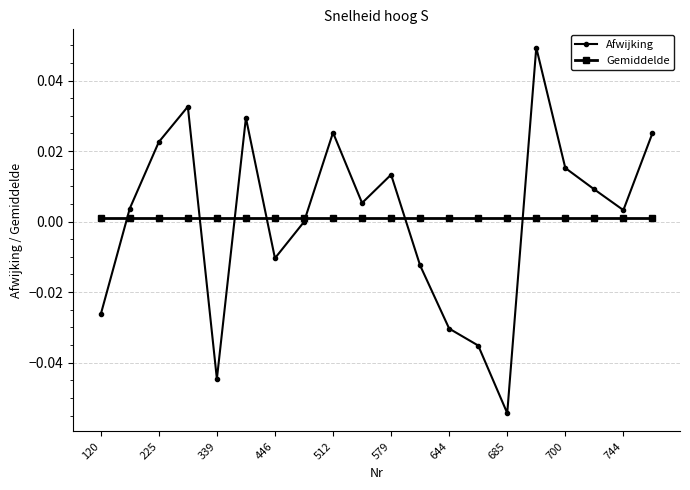

Which series has the widest spread of values?

Afwijking